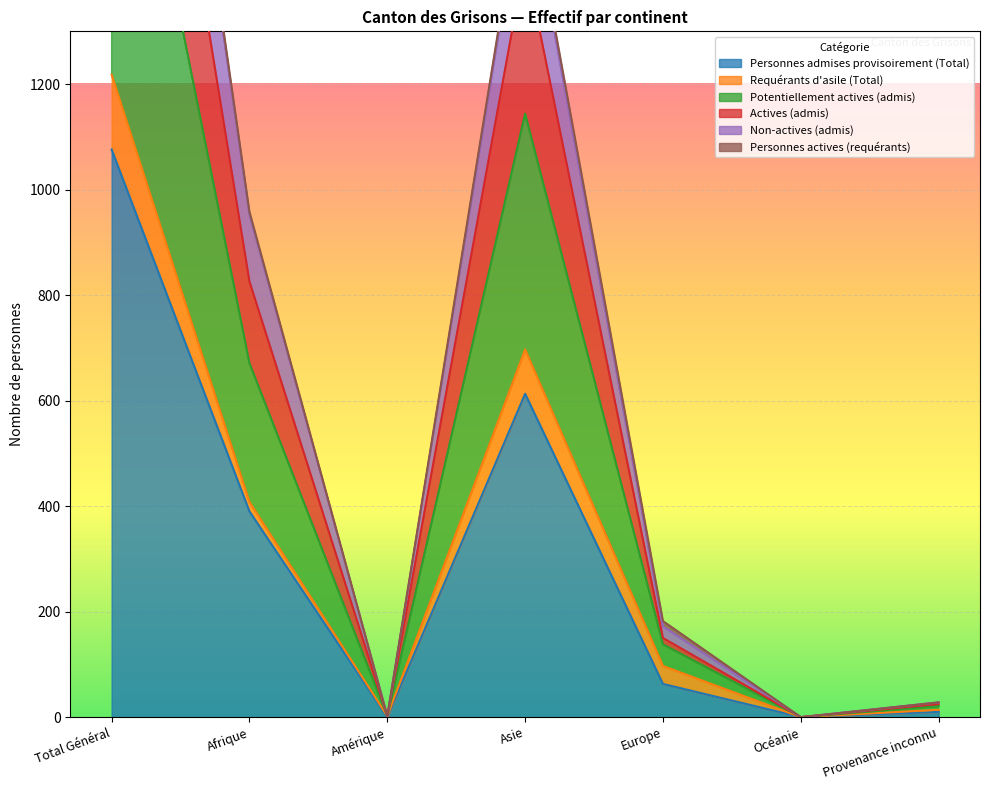

True or false: Personnes admises provisoirement (Total) and Potentiellement actives (admis) intersect in this chart.

False